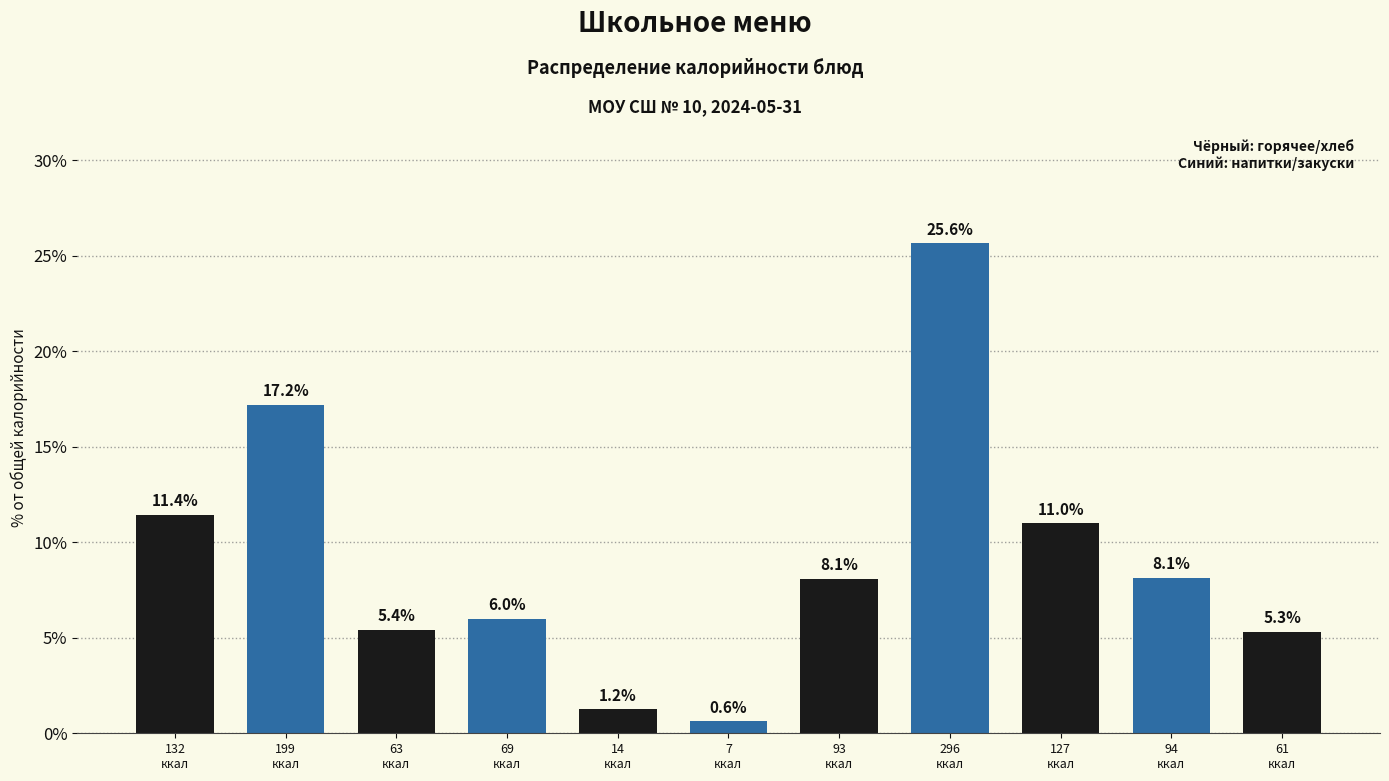

Reading left to right, transcribe all the data shown in this chart.

11.4	17.2	5.4	6.0	1.2	0.6	8.1	25.6	11.0	8.1	5.3